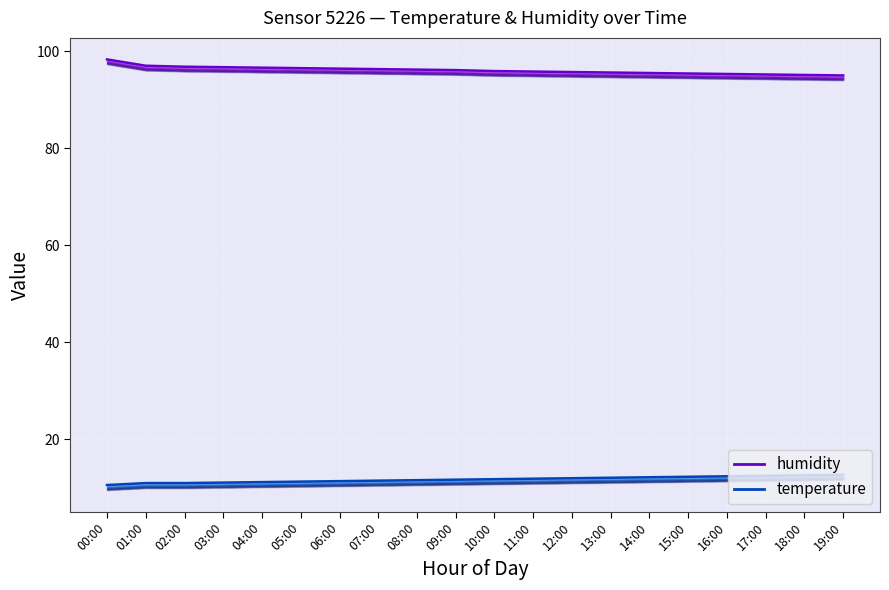

Which series changed the most between 01:00 and 17:00?

humidity